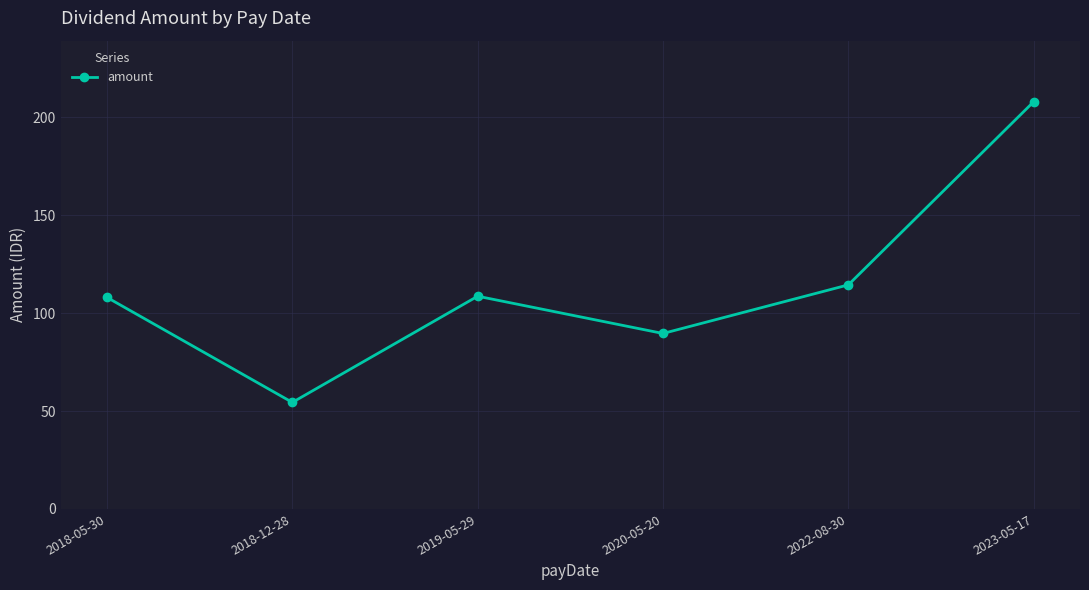

How many values are below 108?

2